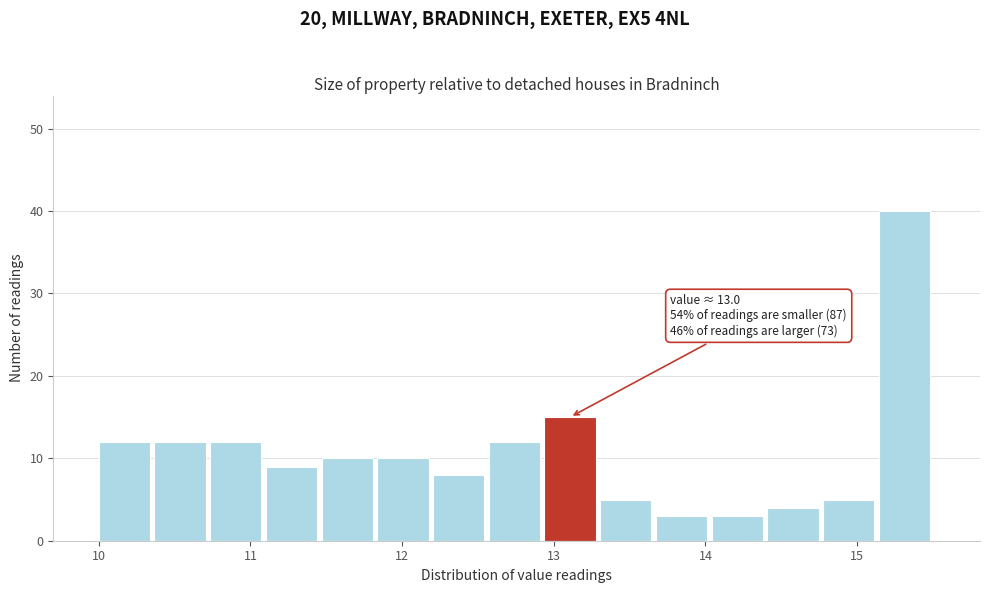

Read against the x-axis, roughly where is the centre of the tallest bar?

15.3